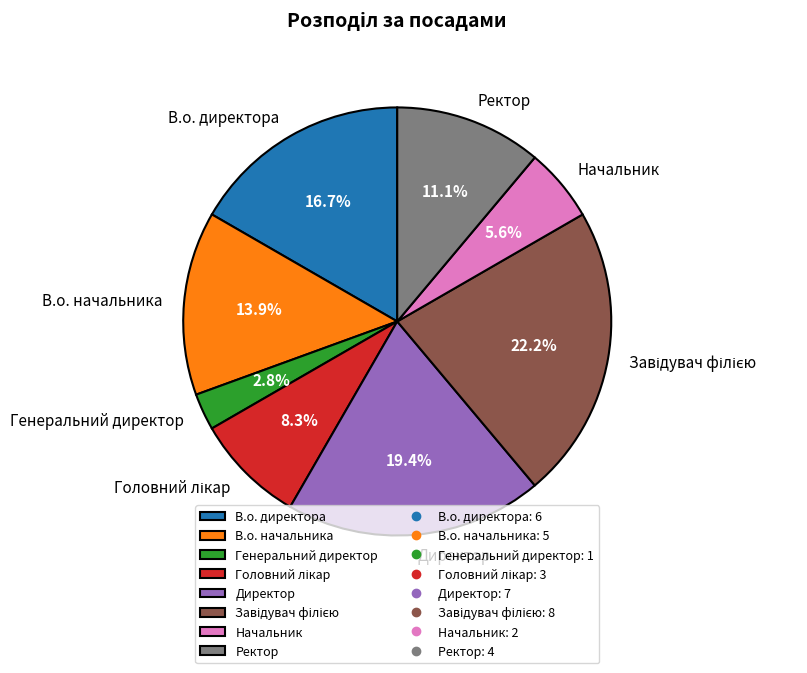

How many segments does this pie chart have?

8